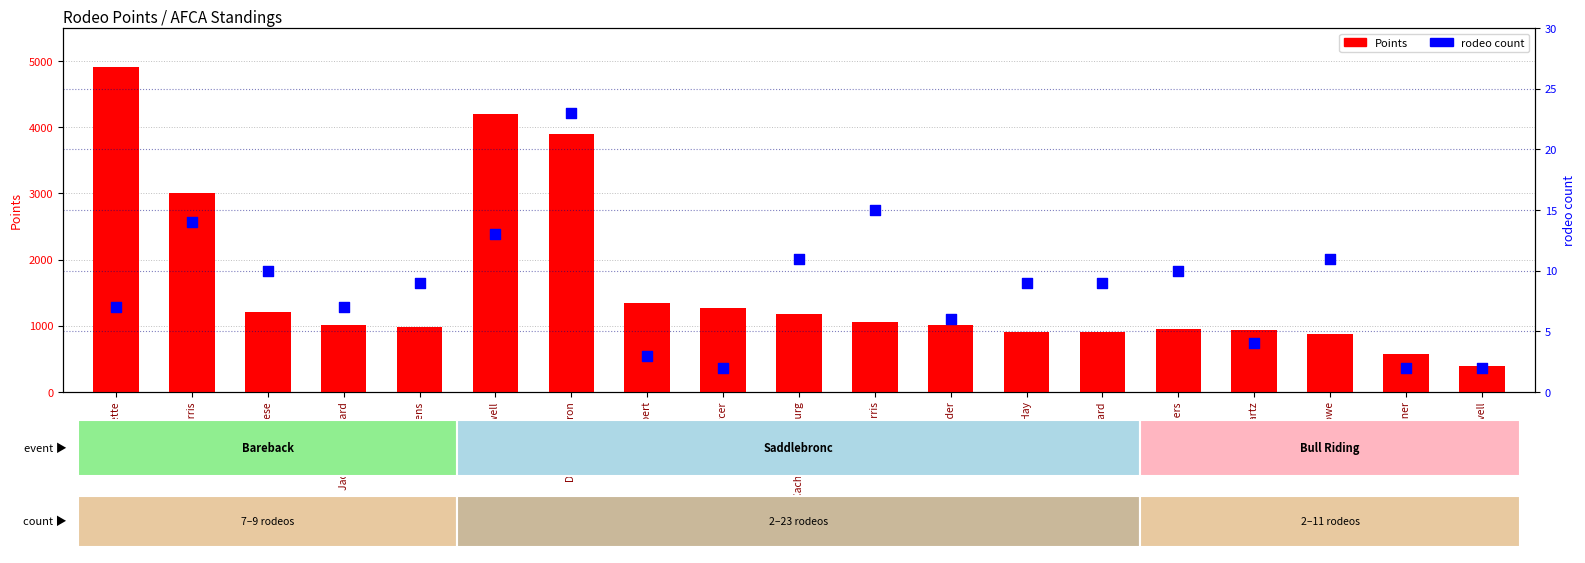

At how many categories does at least one series exceed 3385?

3